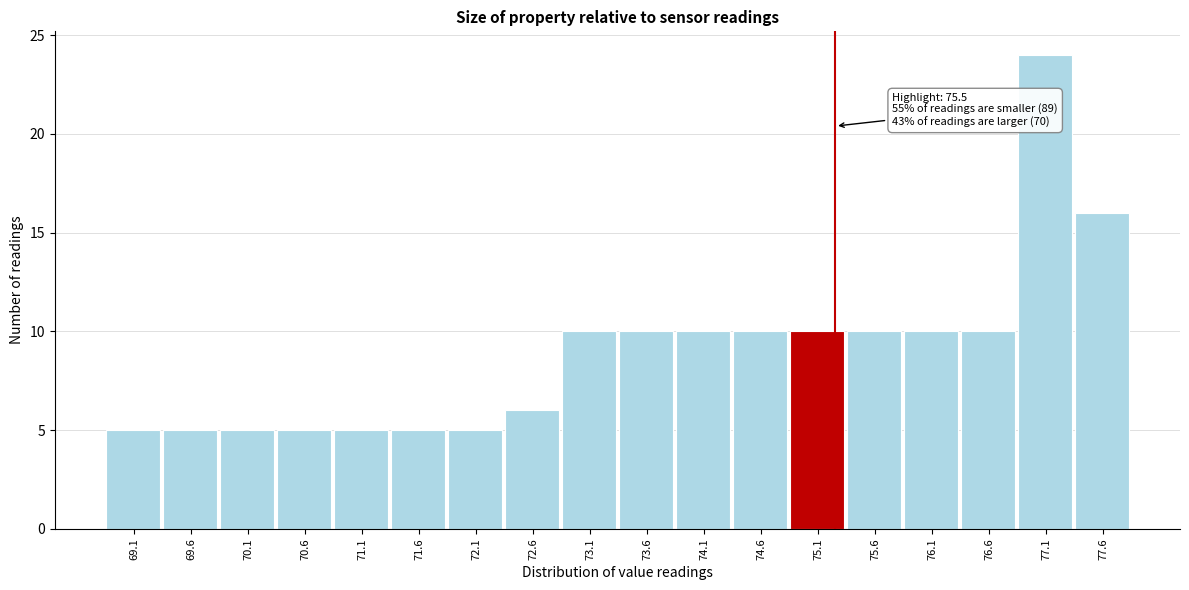

Reading left to right, list all the values displayed in this chart.

5	5	5	5	5	5	5	6	10	10	10	10	10	10	10	10	24	16